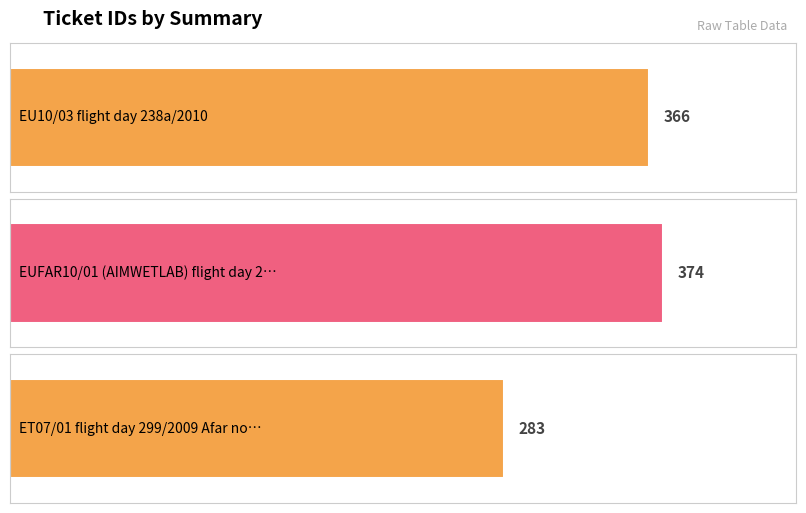

Rank the categories by value from highest to lowest.

EUFAR10/01 (AIMWETLAB) flight day 238d, EU10/03 flight day 238a/2010, ET07/01 flight day 299/2009 Afar north